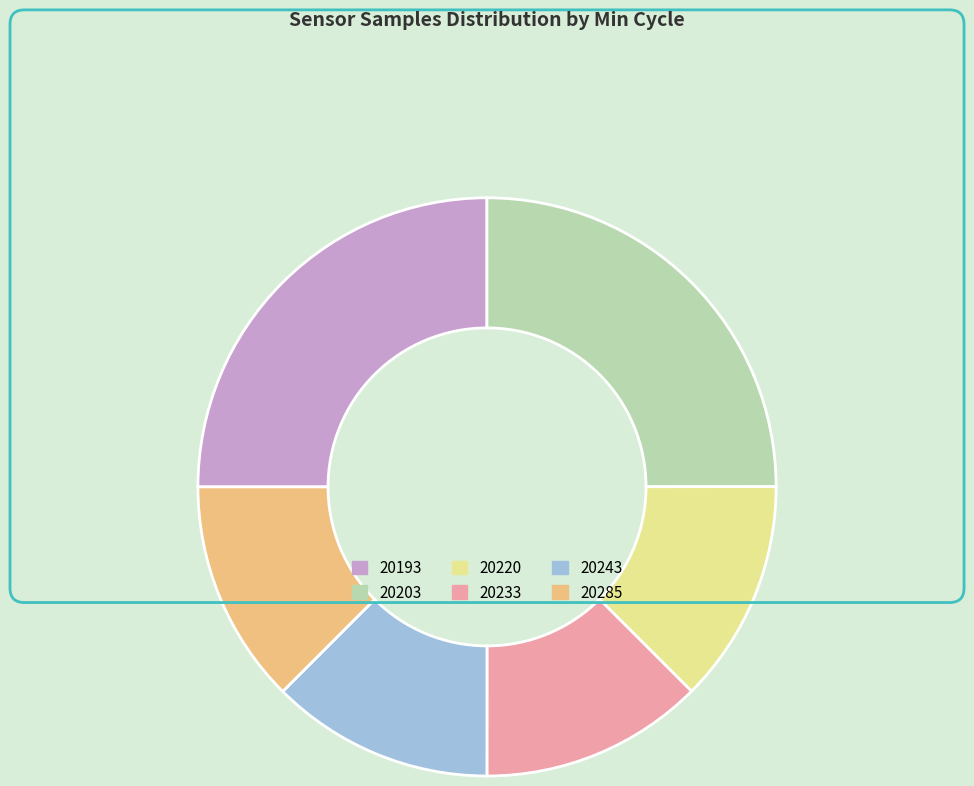

Does any single category account for the majority?

No